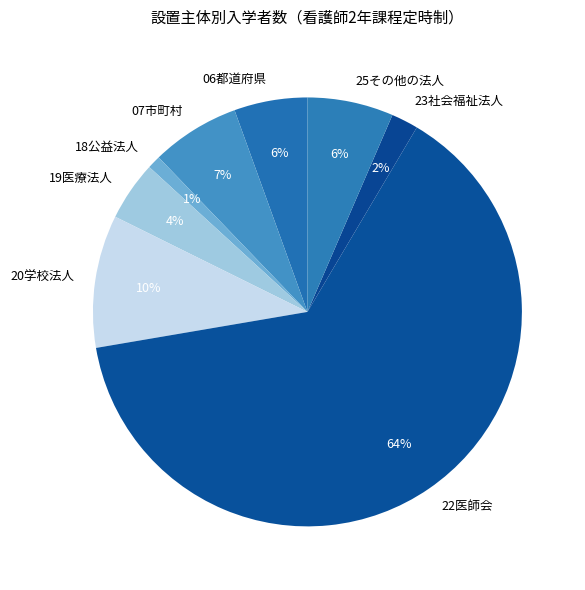

Does 22医師会 account for over 50% of the chart?

Yes